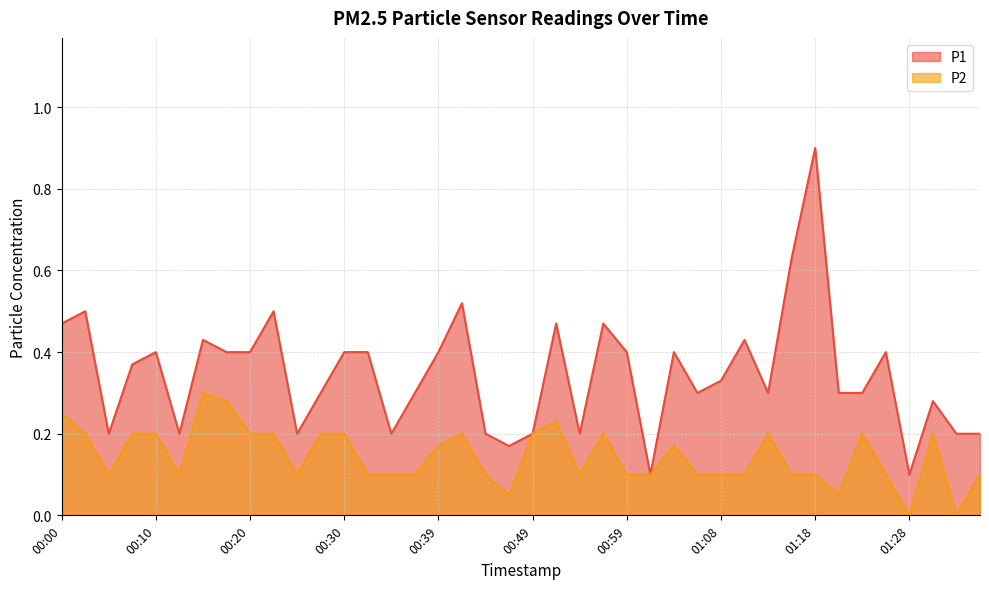

Between 00:17 and 01:18, which series saw the biggest shift?

P1